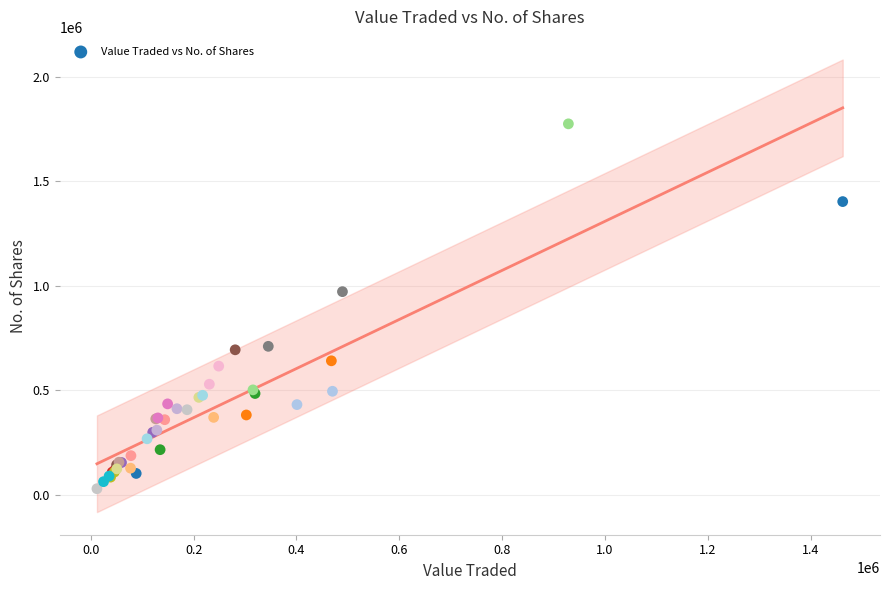

What Y value in the scatter plot is closest to 901122?

971041